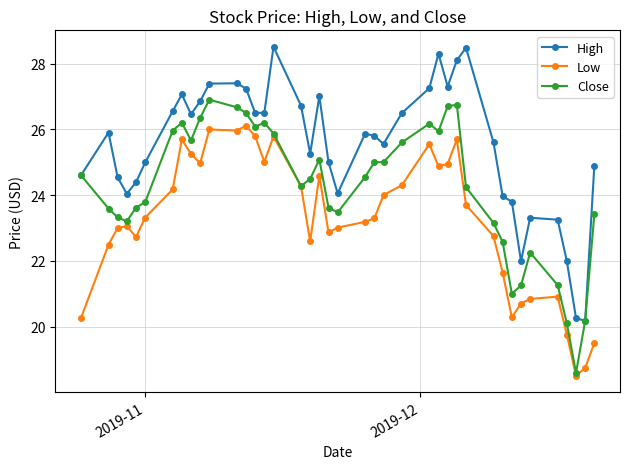

What is the difference between the maximum and second lowest values in the Low series?

7.4